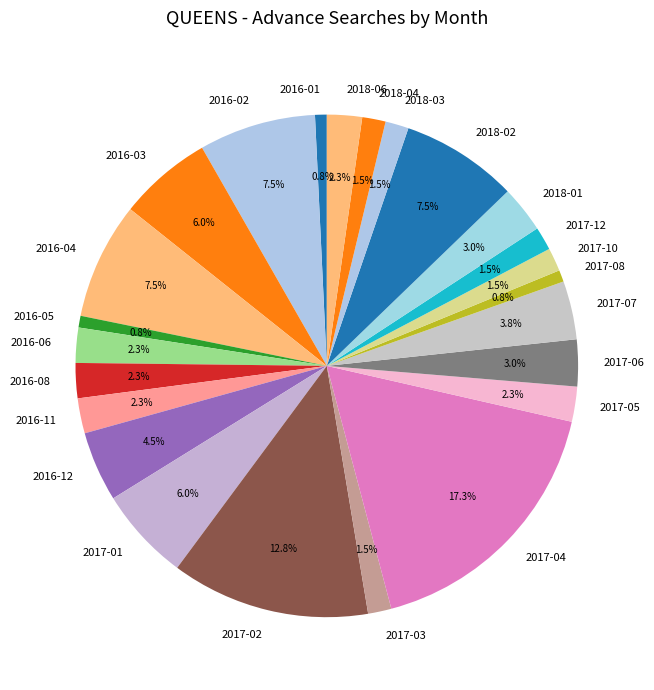

To the nearest percent, what portion does 2016-06 represent?

2%